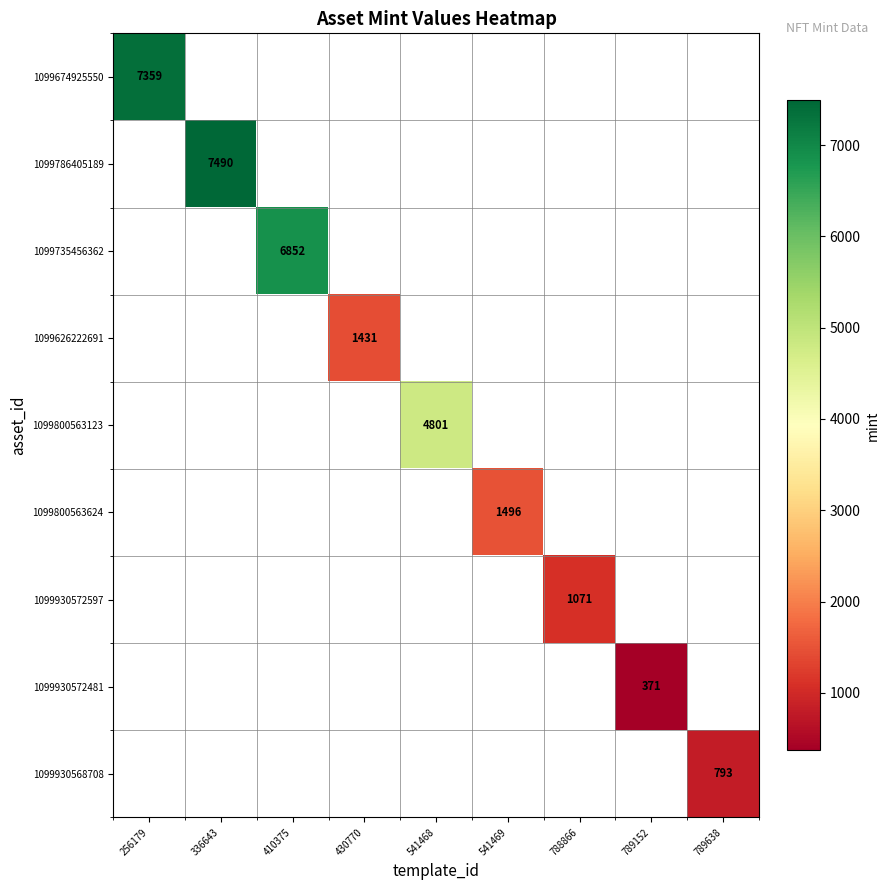

How many values in 1099930572597 are above zero?

1